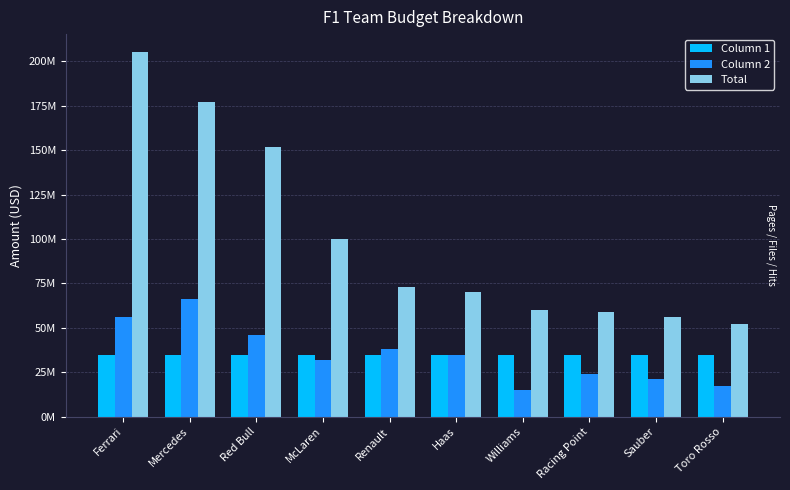

What is the total value across all series at McLaren?

167000000